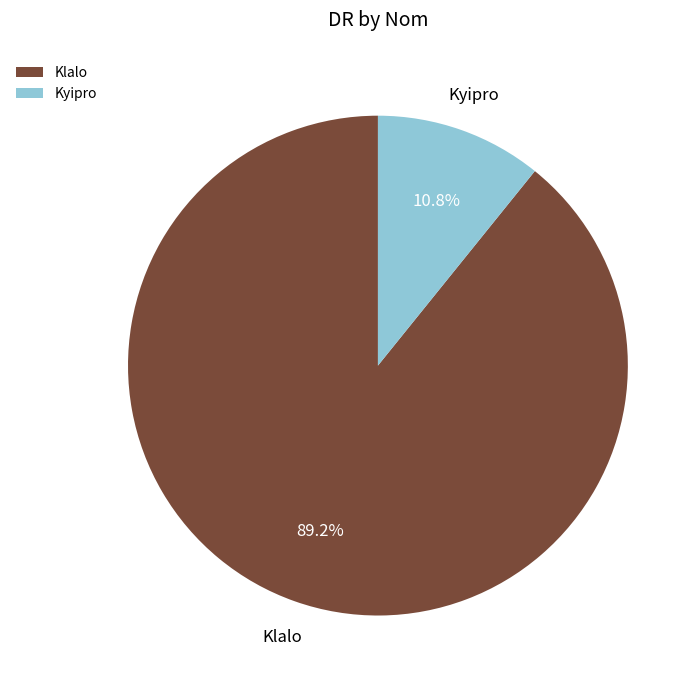

The Klalo slice represents 89% of the pie. True or false?

True